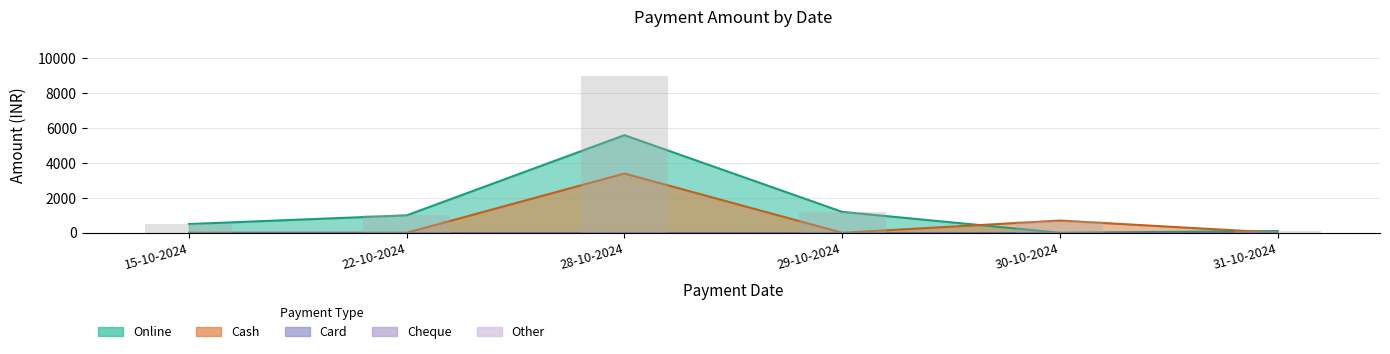

What is the difference between the highest and lowest values at 29-10-2024?

1200